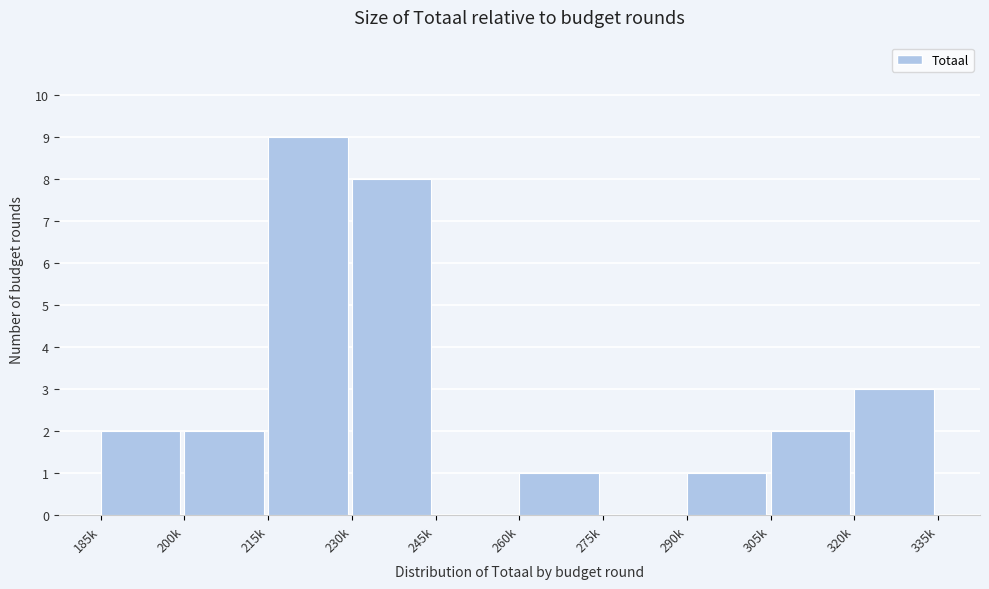

Reading left to right, list all the values displayed in this chart.

185k=2	200k=2	215k=9	230k=8	245k=0	260k=1	275k=0	290k=1	305k=2	320k=3